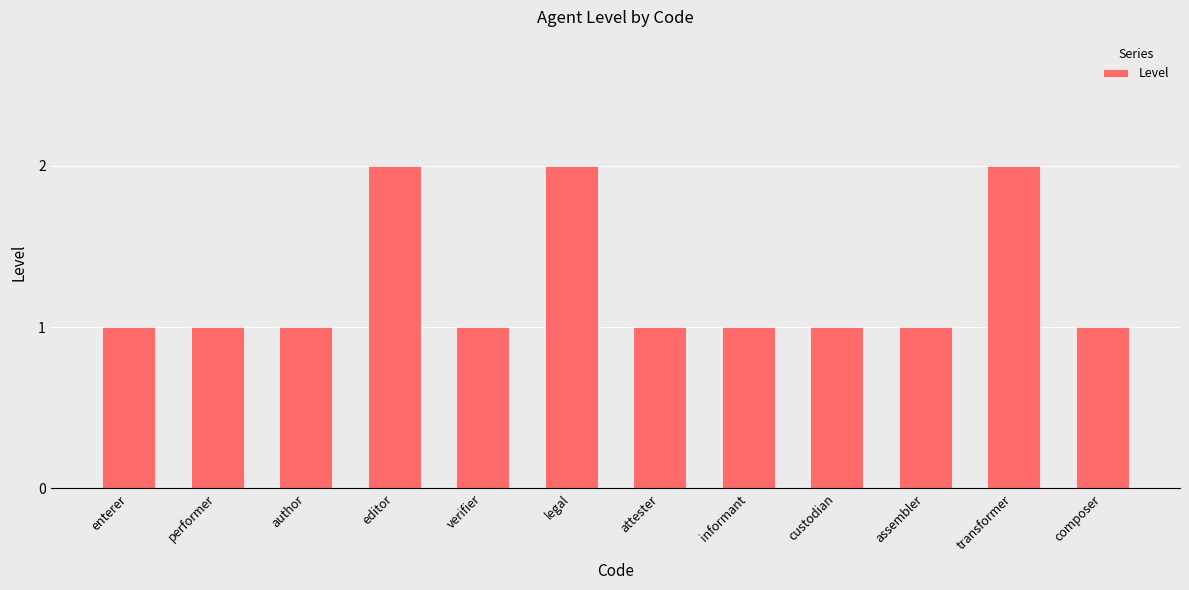

True or false: the data shows 2 at custodian.

False